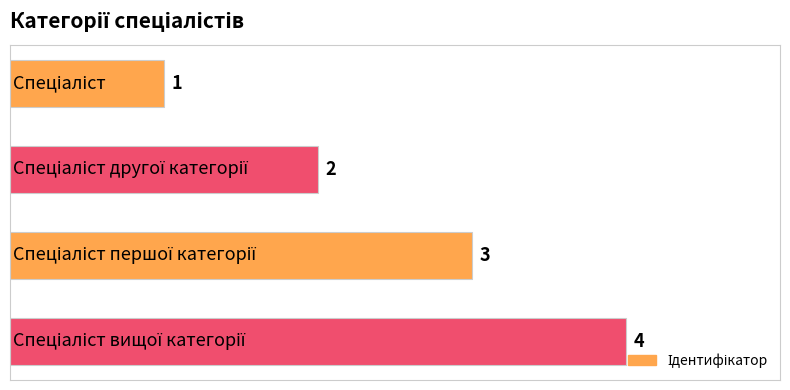

What is the maximum value shown in the chart?

4